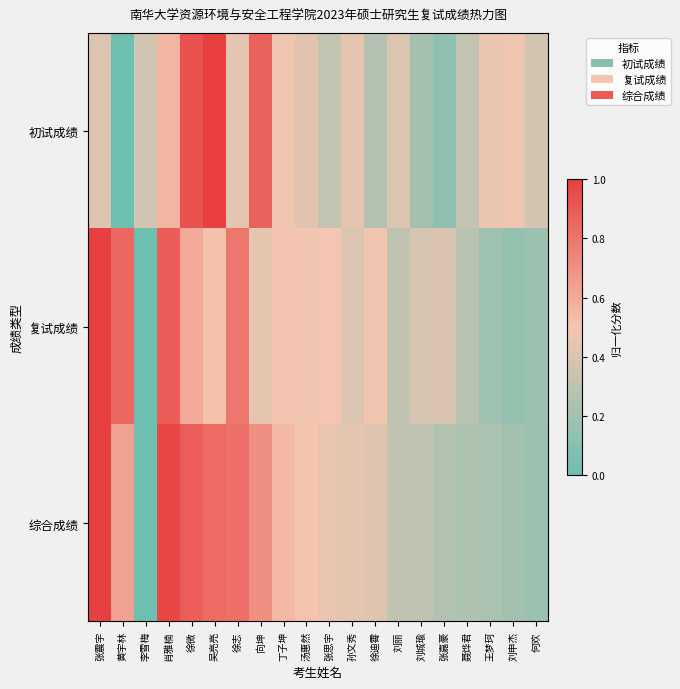

At which category is the sum across all series the highest?

徐微